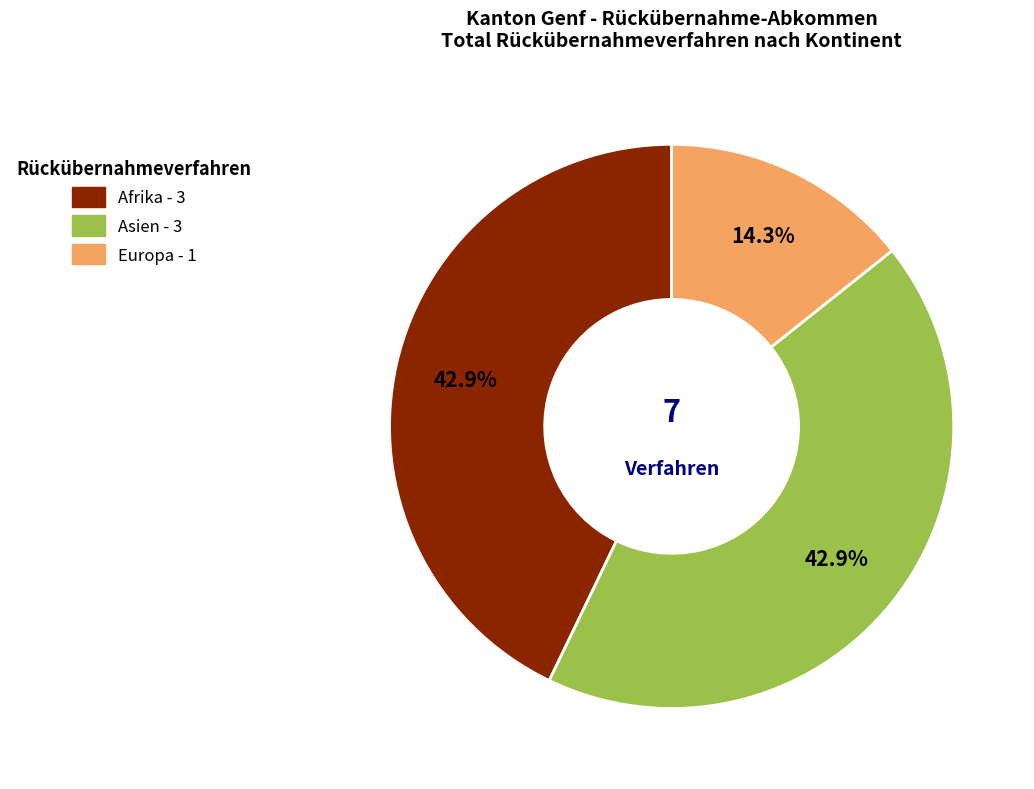

Count the number of slices in the pie.

3